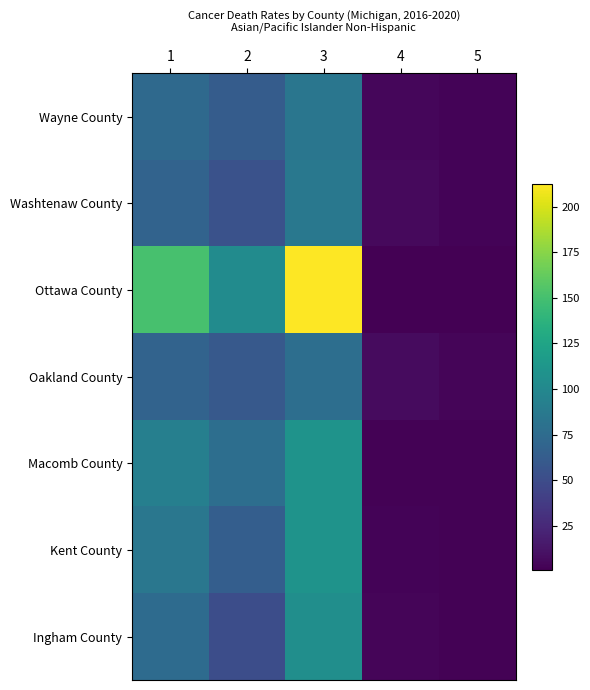

Between 3 and 4, which is larger?

3